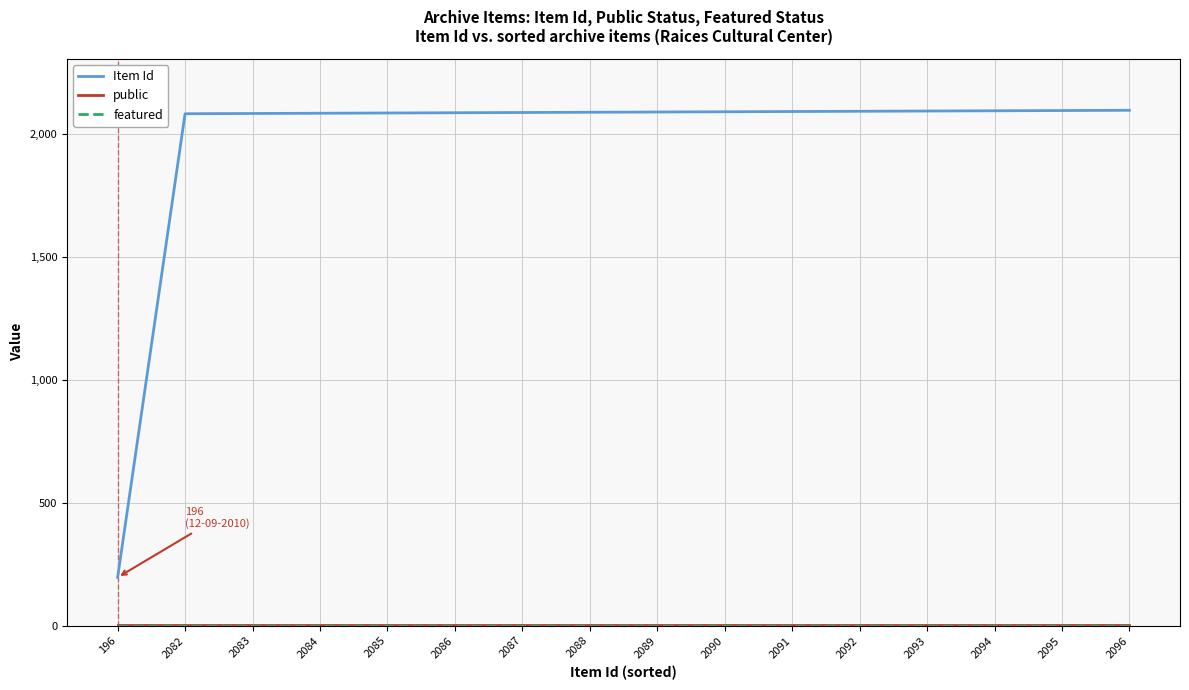

Does the chart display data point markers on the line(s)?

No